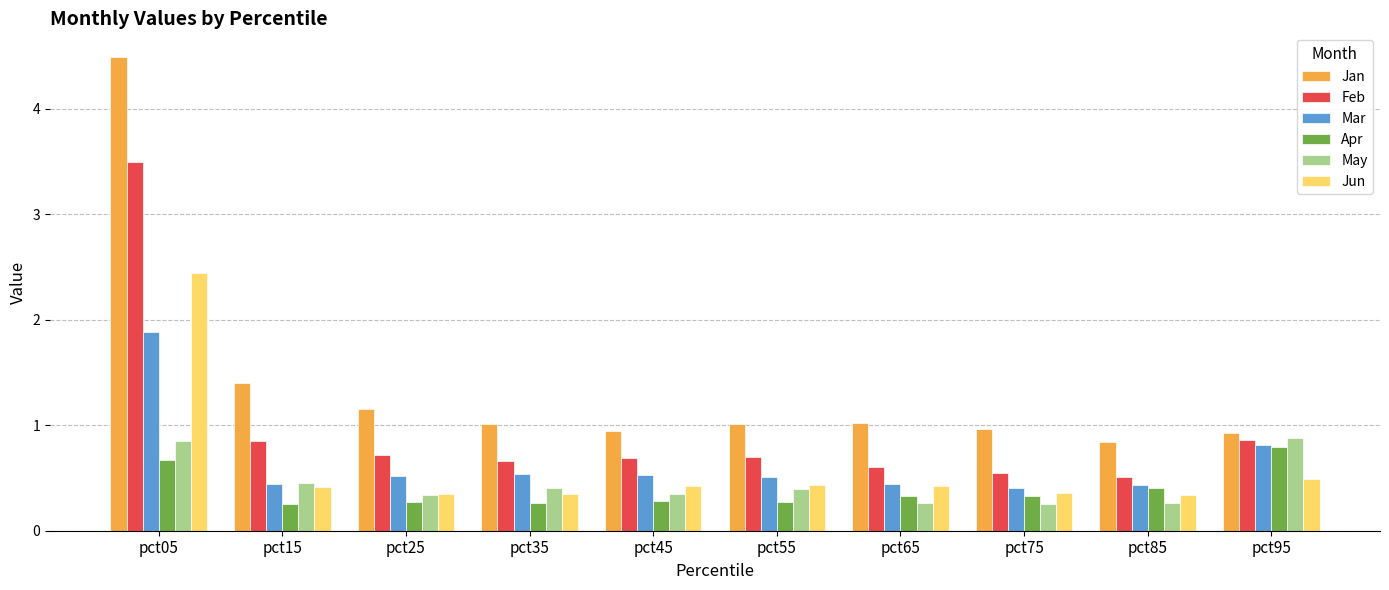

The May series shows 0.3 at pct85. True or false?

True